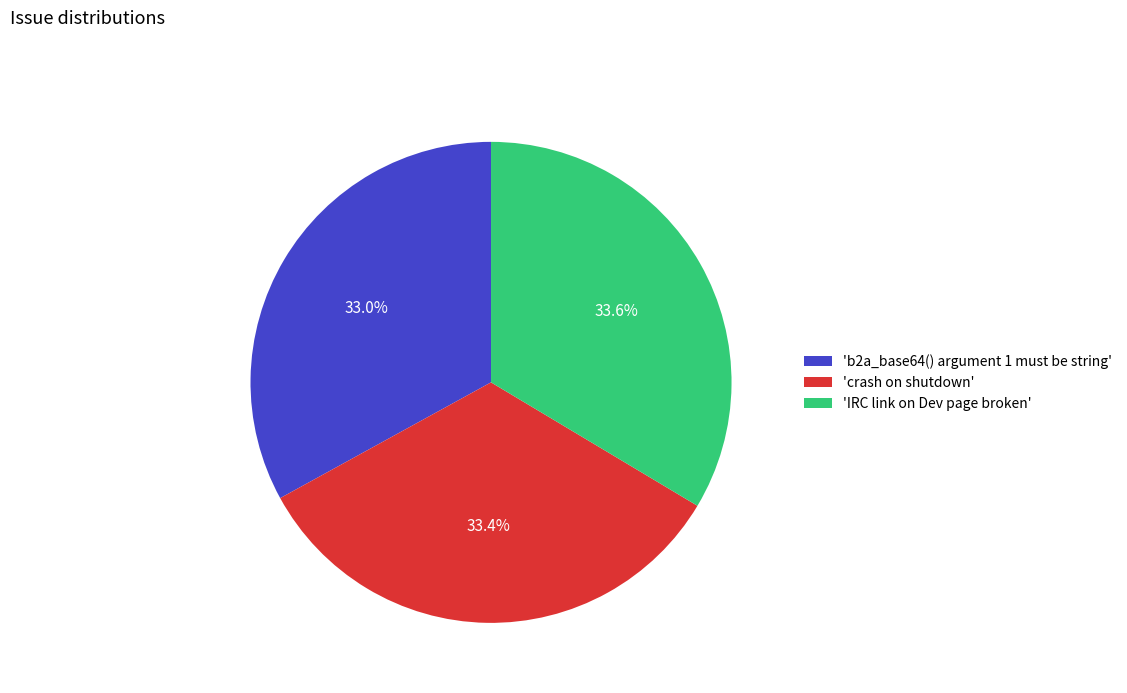

What is the ratio of the value at 'crash on shutdown' to the value at 'b2a_base64() argument 1 must be string'?

1.0